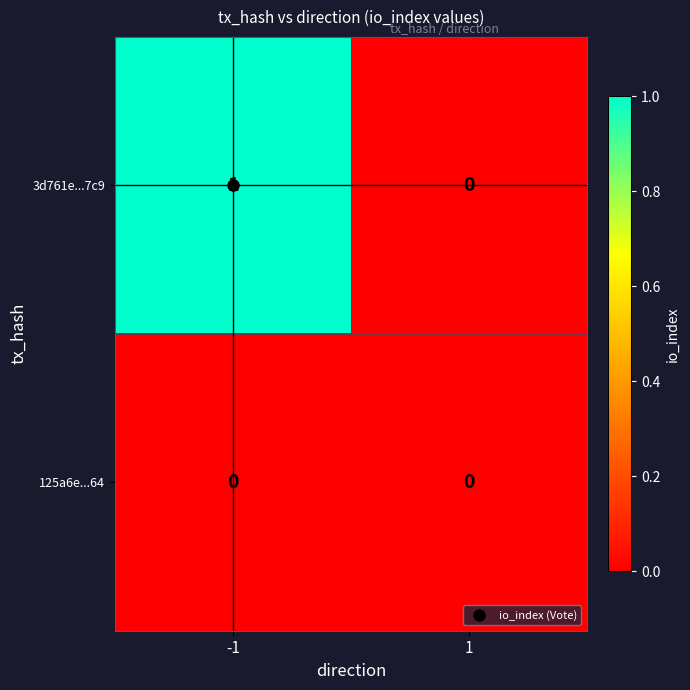

How many categories are shown in the chart?

2